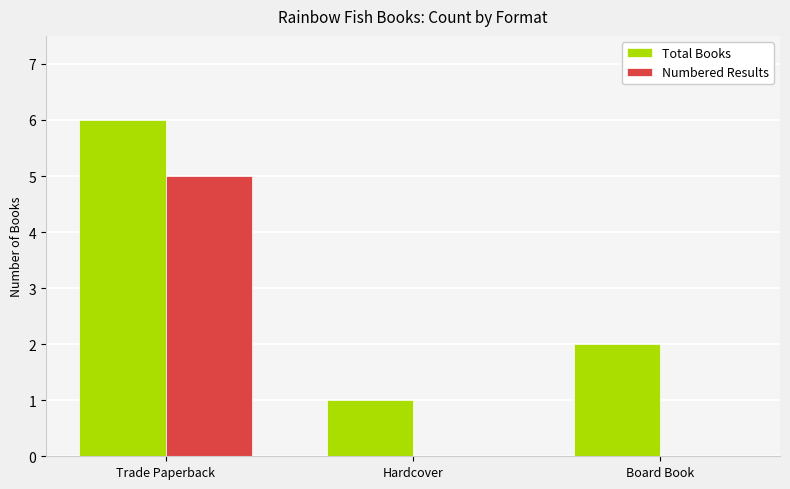

The value of Total Books at Trade Paperback is 6. True or false?

True